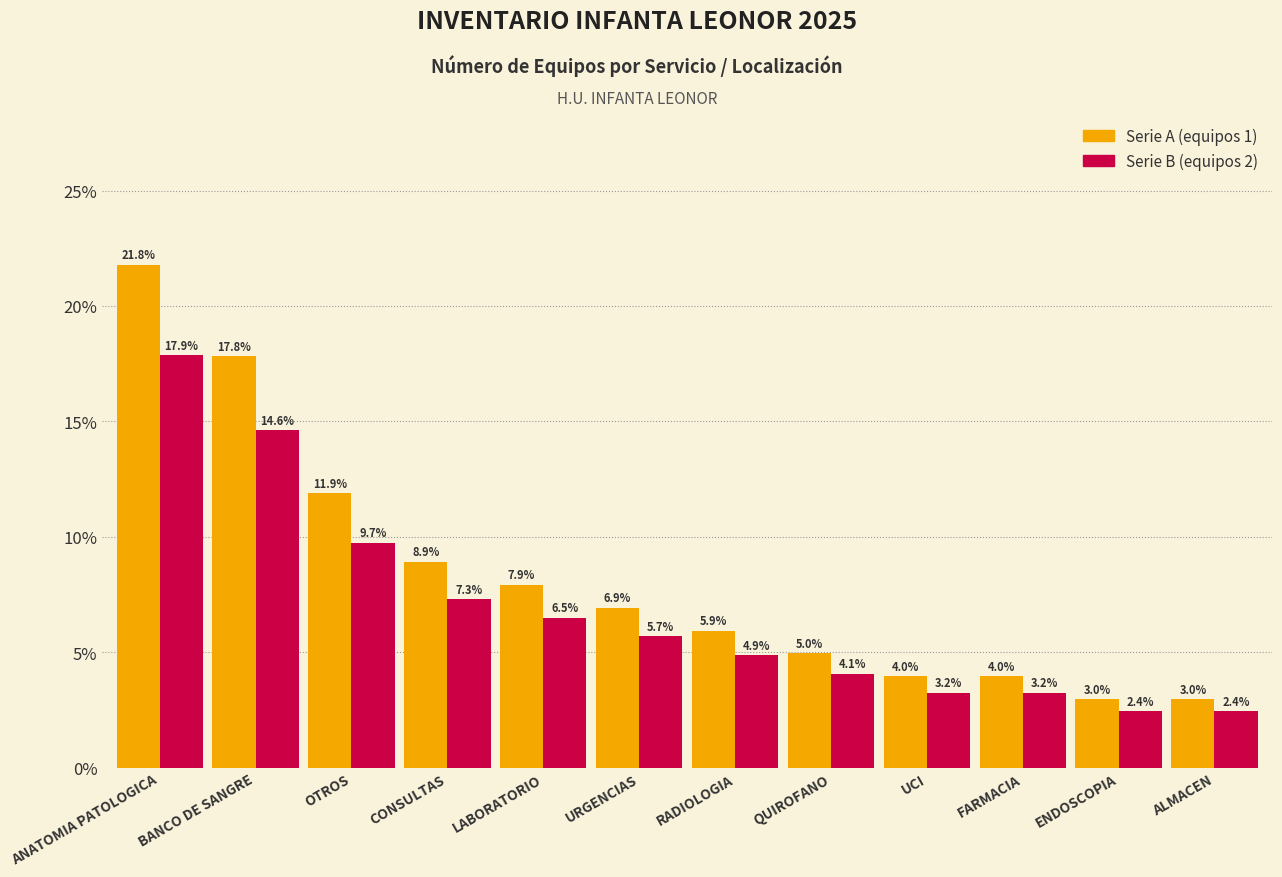

What is the smallest value displayed?

2.4